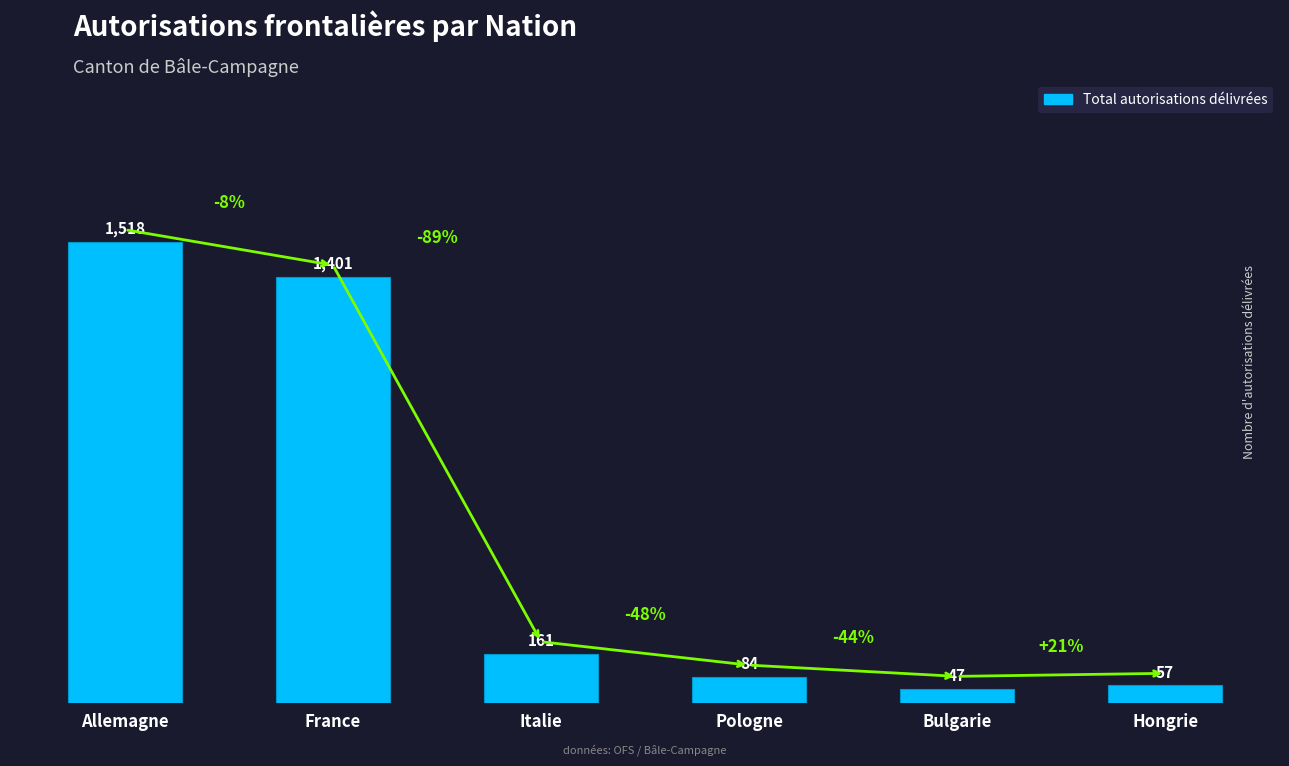

What is the ratio of the value at Hongrie to the value at Italie?

0.4